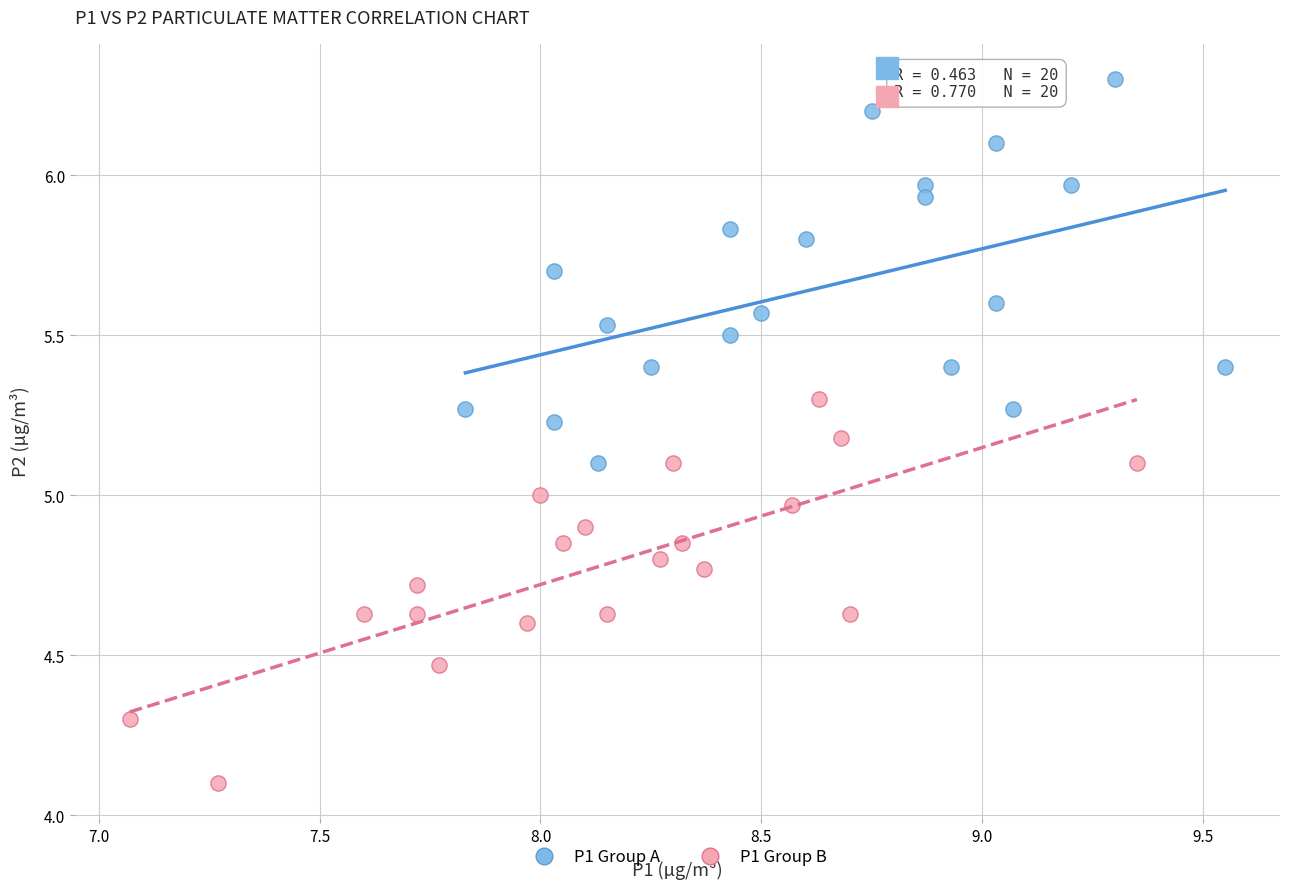

Which series contains the lowest Y value?

P1 Group B